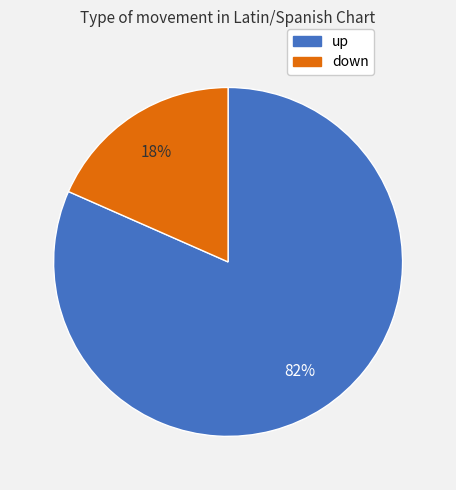

Rank the categories by value from lowest to highest.

down, up